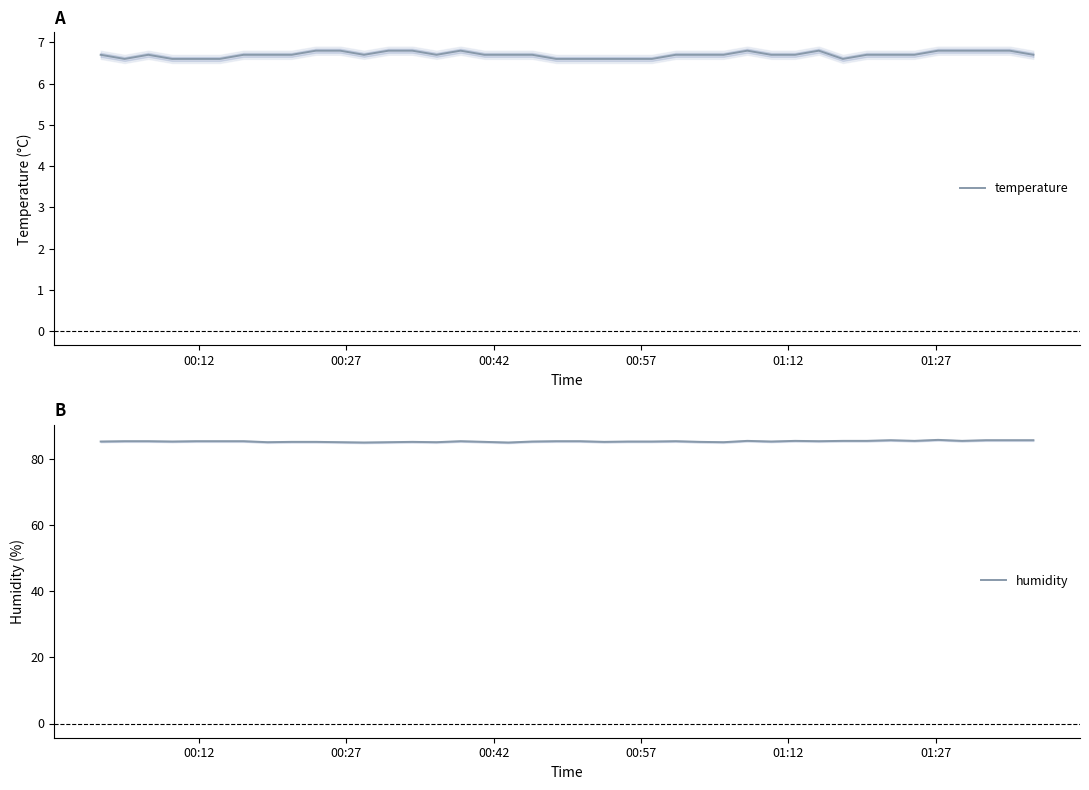

True or false: temperature and humidity intersect in this chart.

False